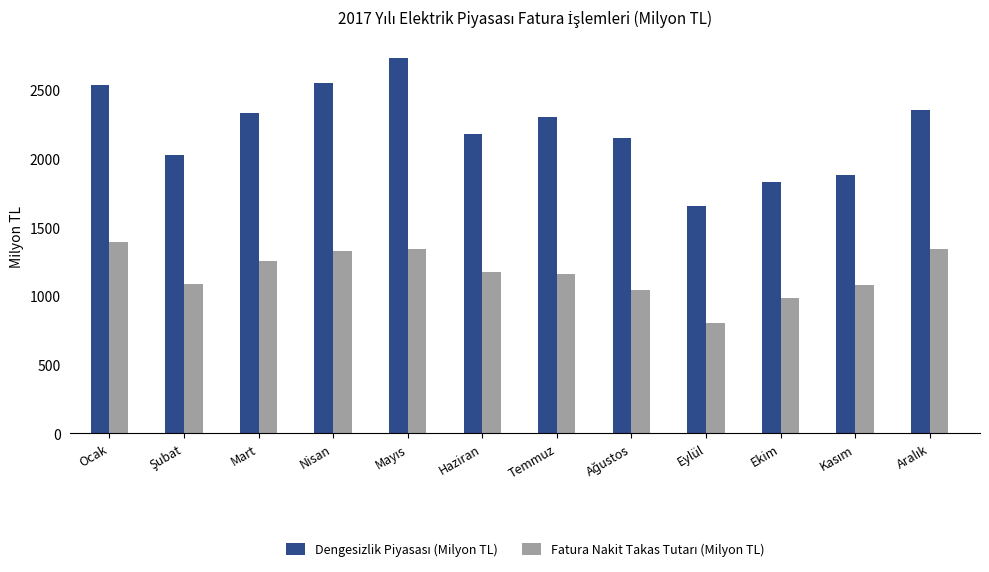

What is the maximum value shown in the chart?

2729.4